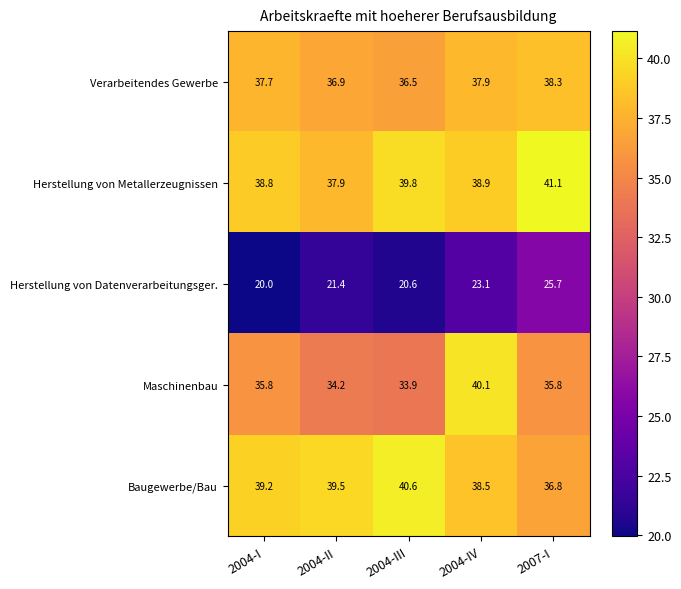

What is the total value across all series at 2007-I?

177.7